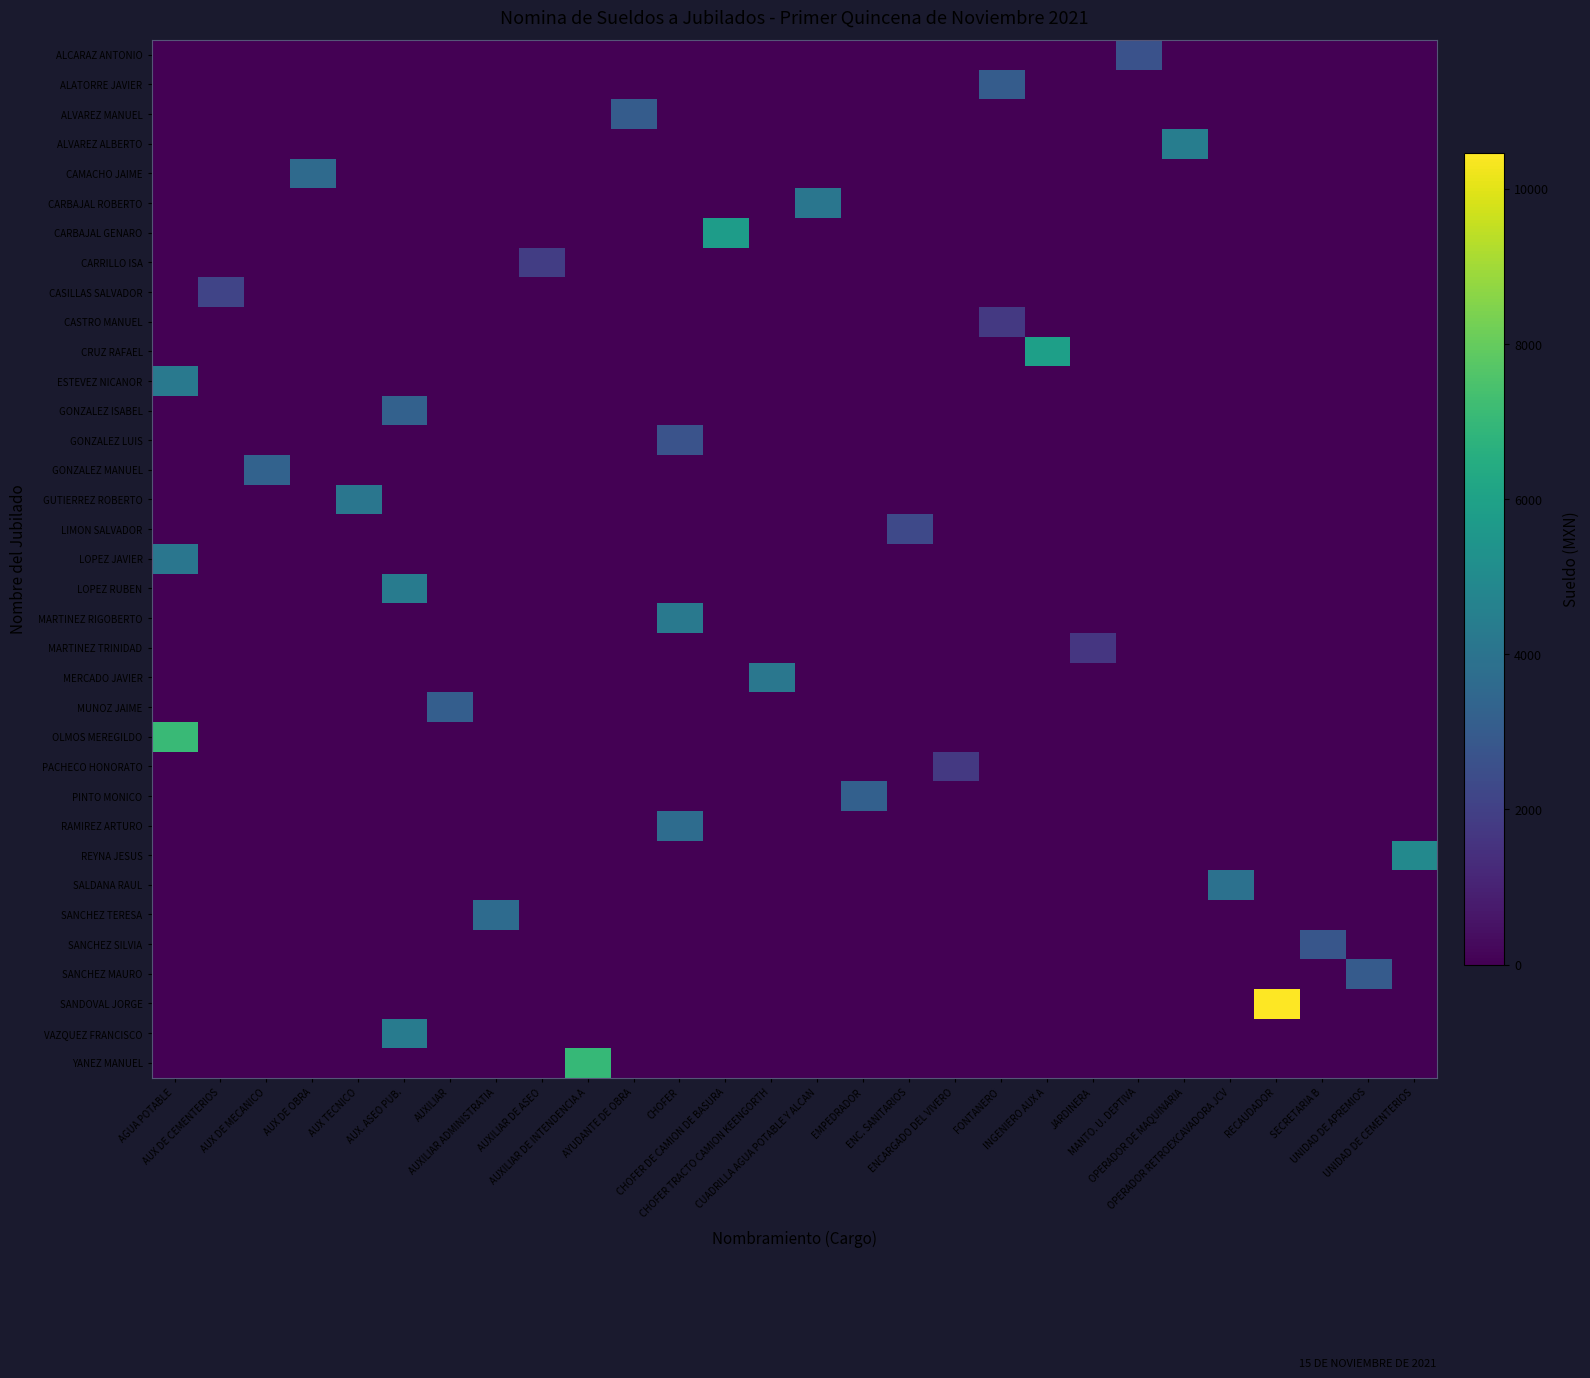

Which has a higher value, RECAUDADOR or CHOFER?

RECAUDADOR